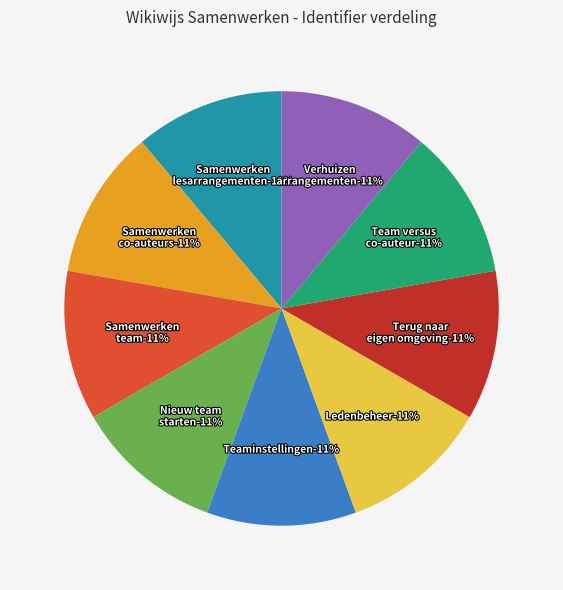

To the nearest percent, what is the combined percentage of Terug naar eigen omgeving and Samenwerken met co-auteurs?

22%